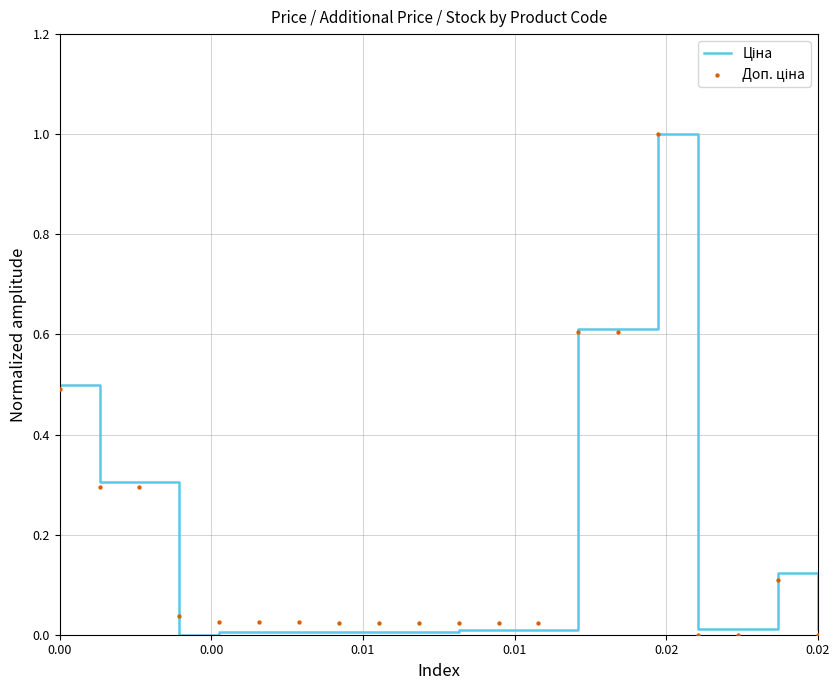

Which series contains the highest Y value?

Ціна